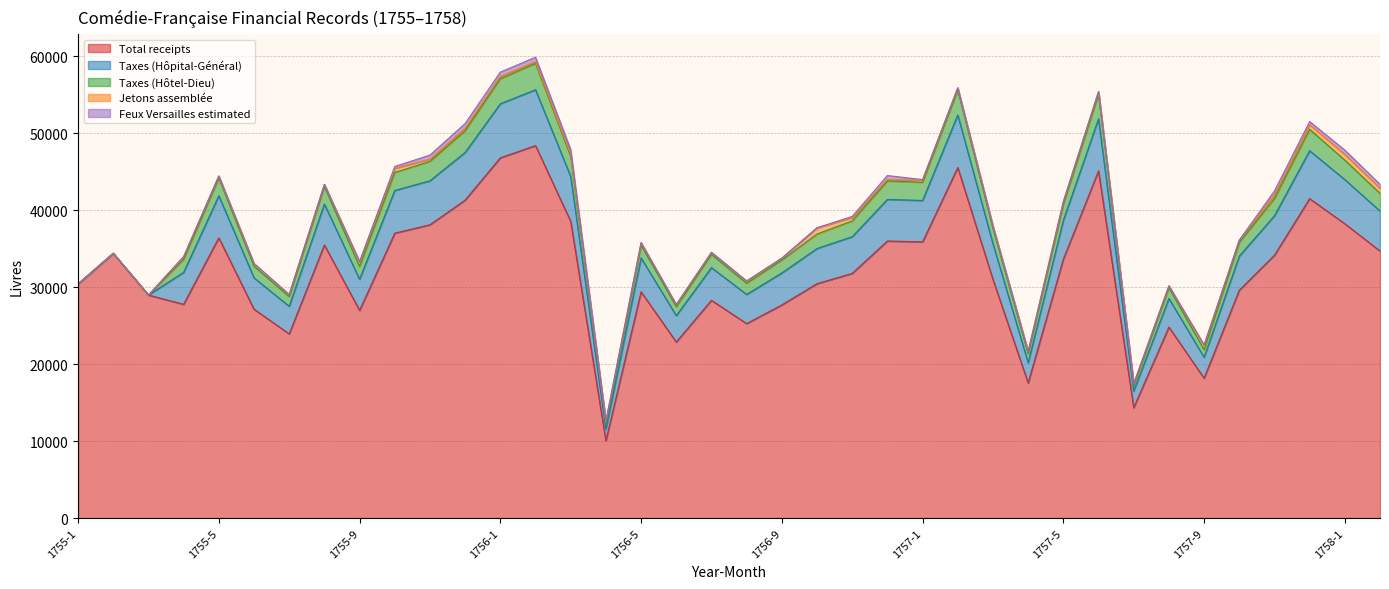

Which series has the largest total across all categories?

Total receipts